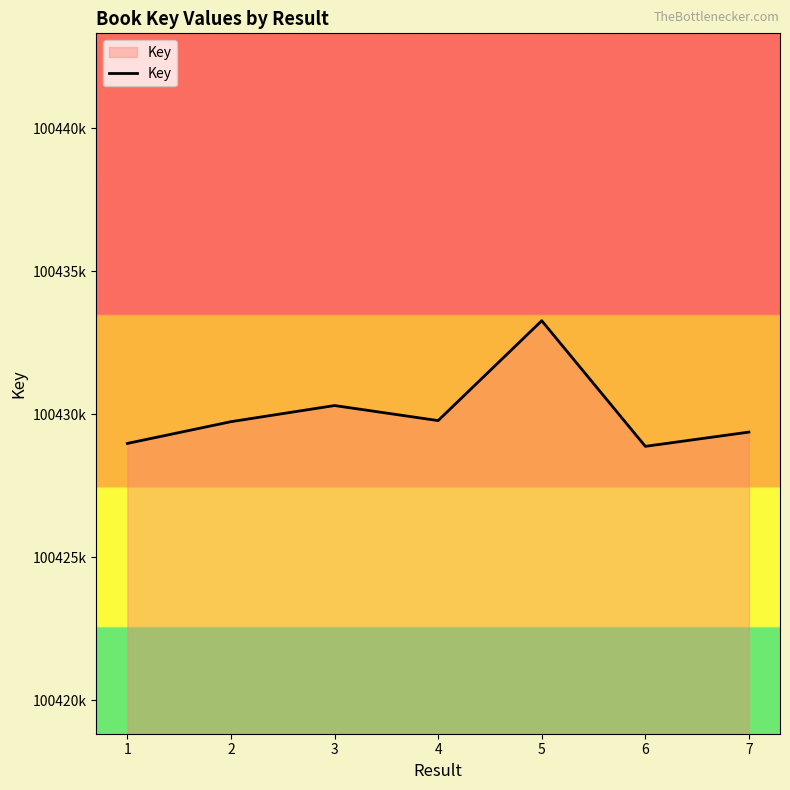

Rank the categories by value from lowest to highest.

6, 1, 7, 2, 4, 3, 5